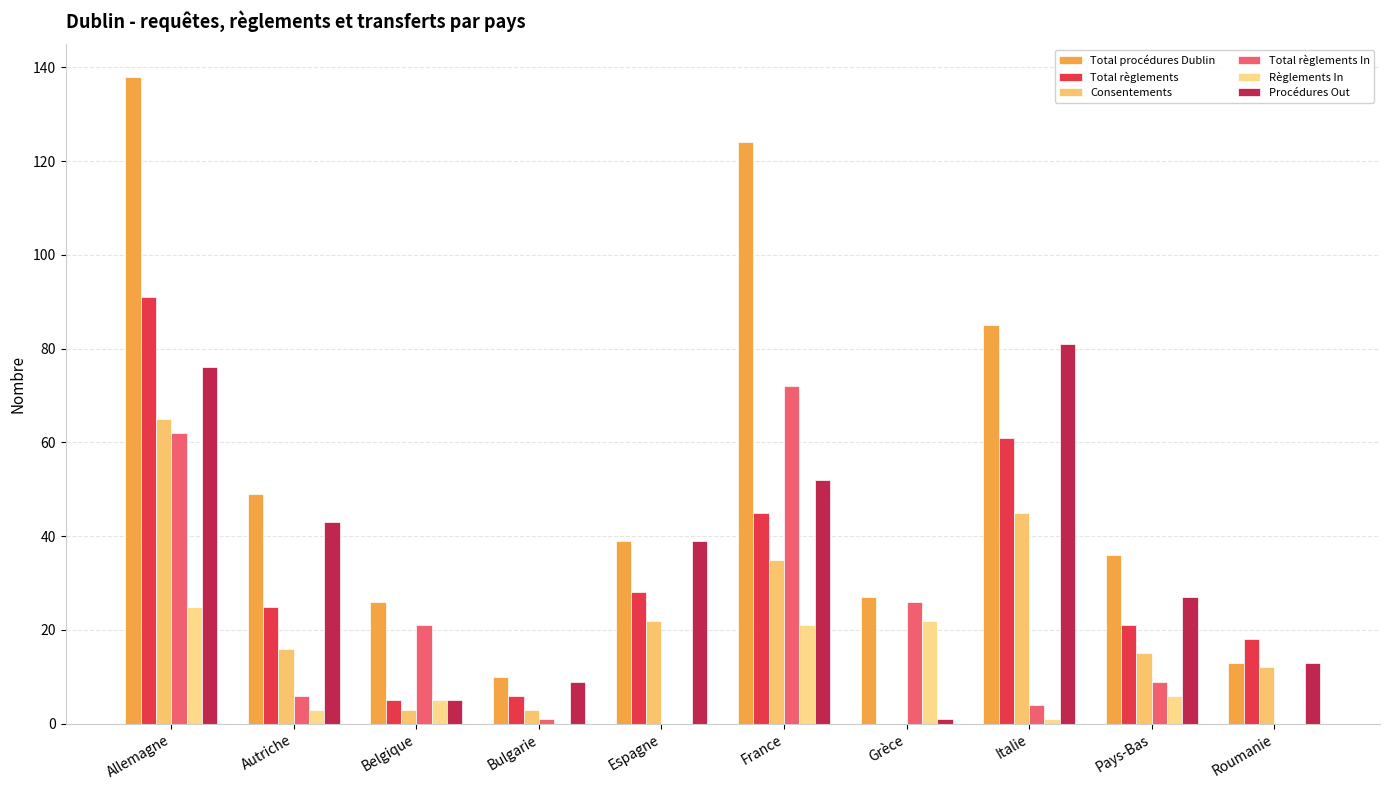

Which category has the lowest value across all series?

Grèce